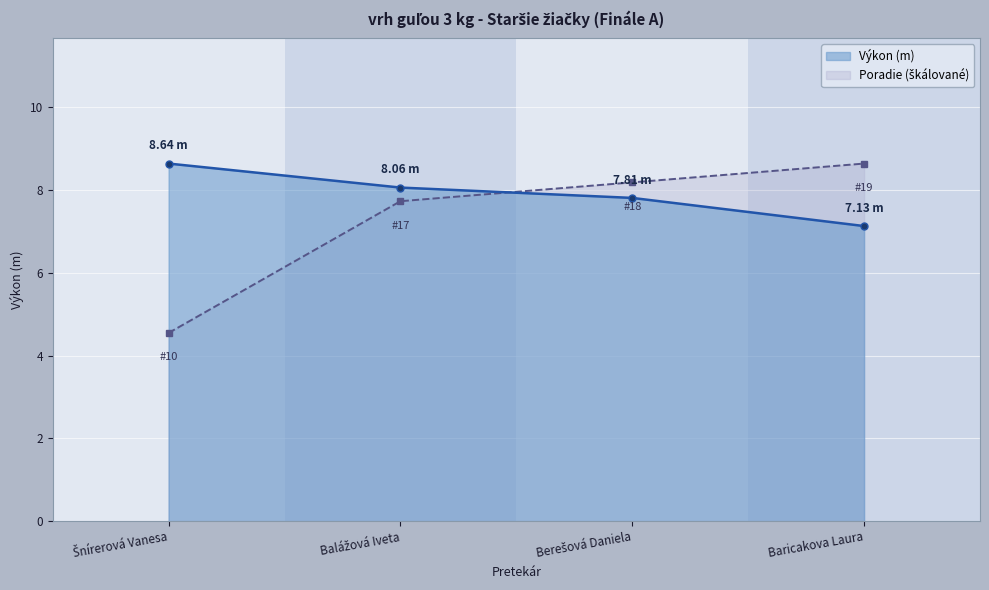

What is the average value of the Poradie series?

7.3